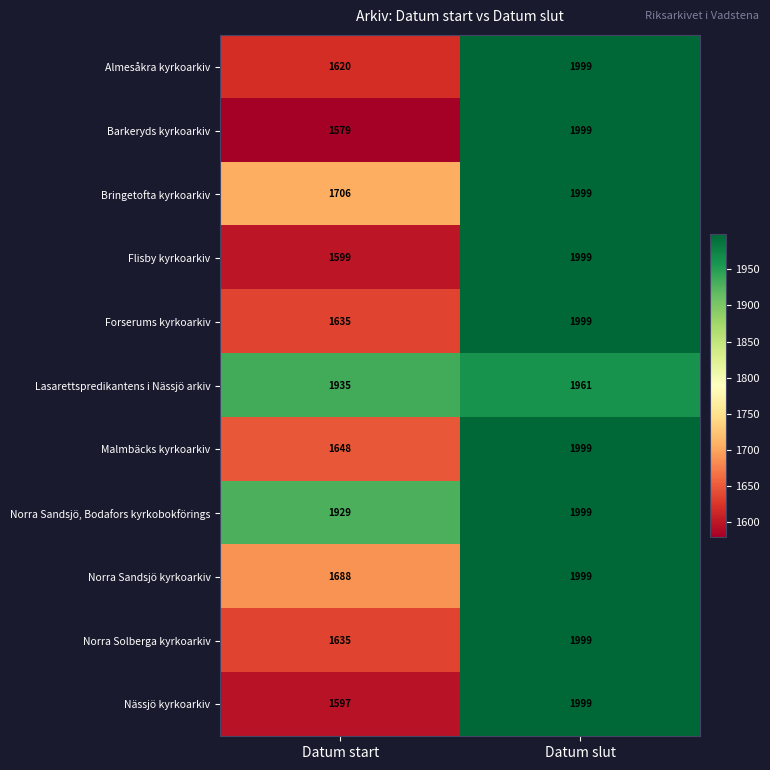

Rank the categories by Nässjö kyrkoarkiv value from lowest to highest.

Datum start, Datum slut